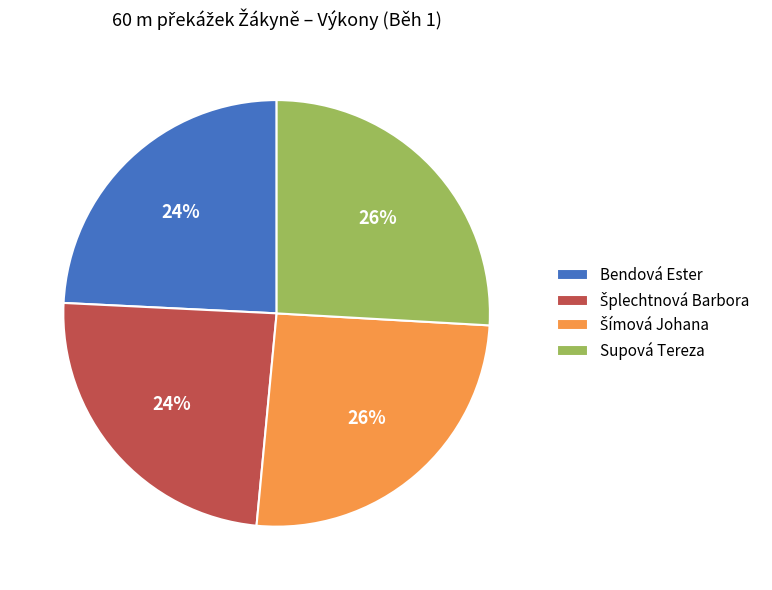

Is there a majority slice in this chart?

No